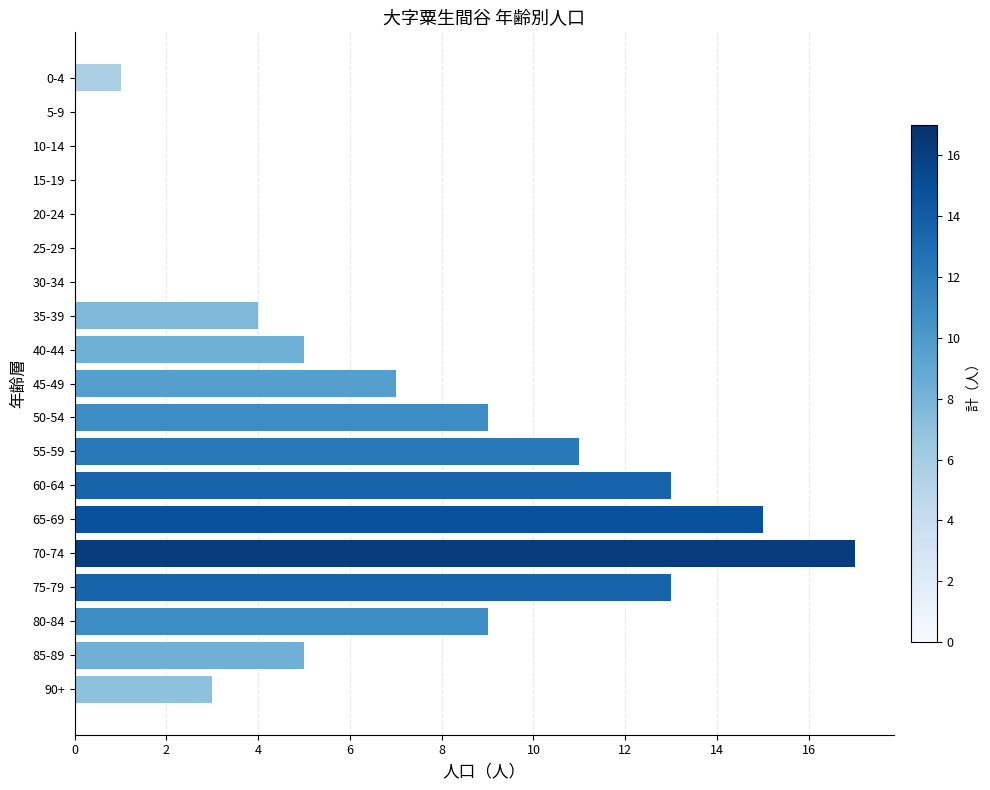

What is the change in value from 0-4 to 65-69?

+14